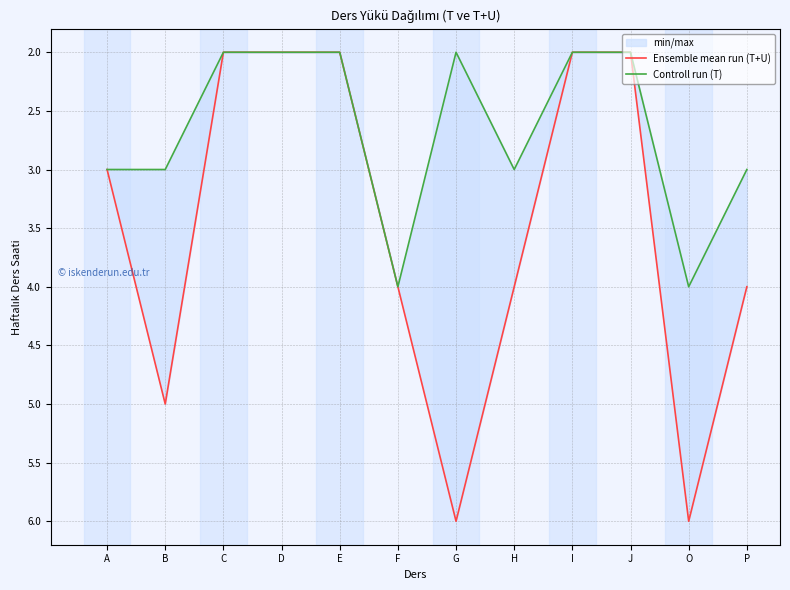

Which series has the largest total across all categories?

Ensemble mean run (T+U)